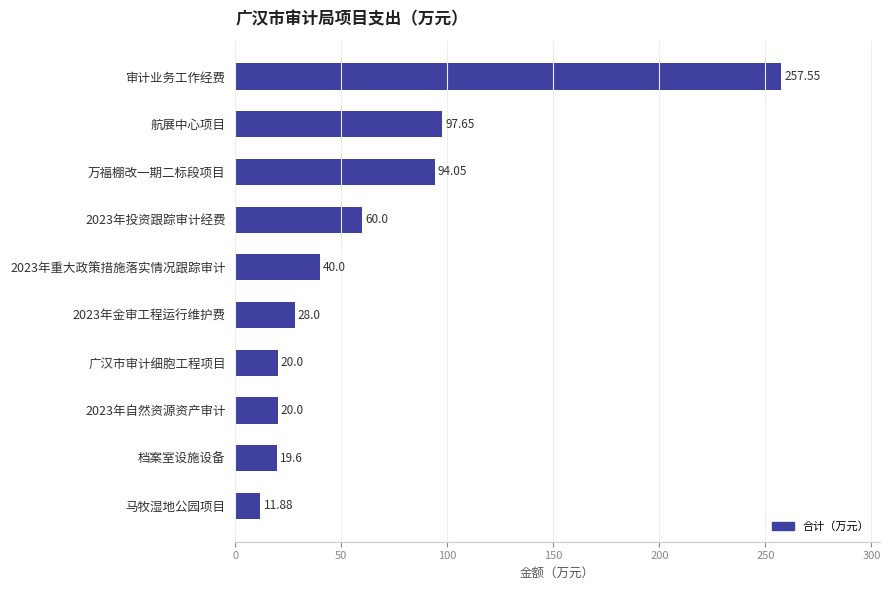

Which category has the lowest value across all series?

马牧湿地公园项目